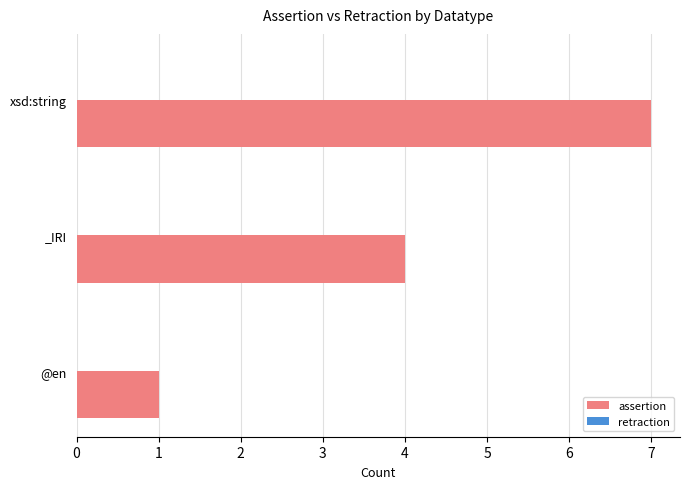

Which category has the highest value across all series?

xsd:string